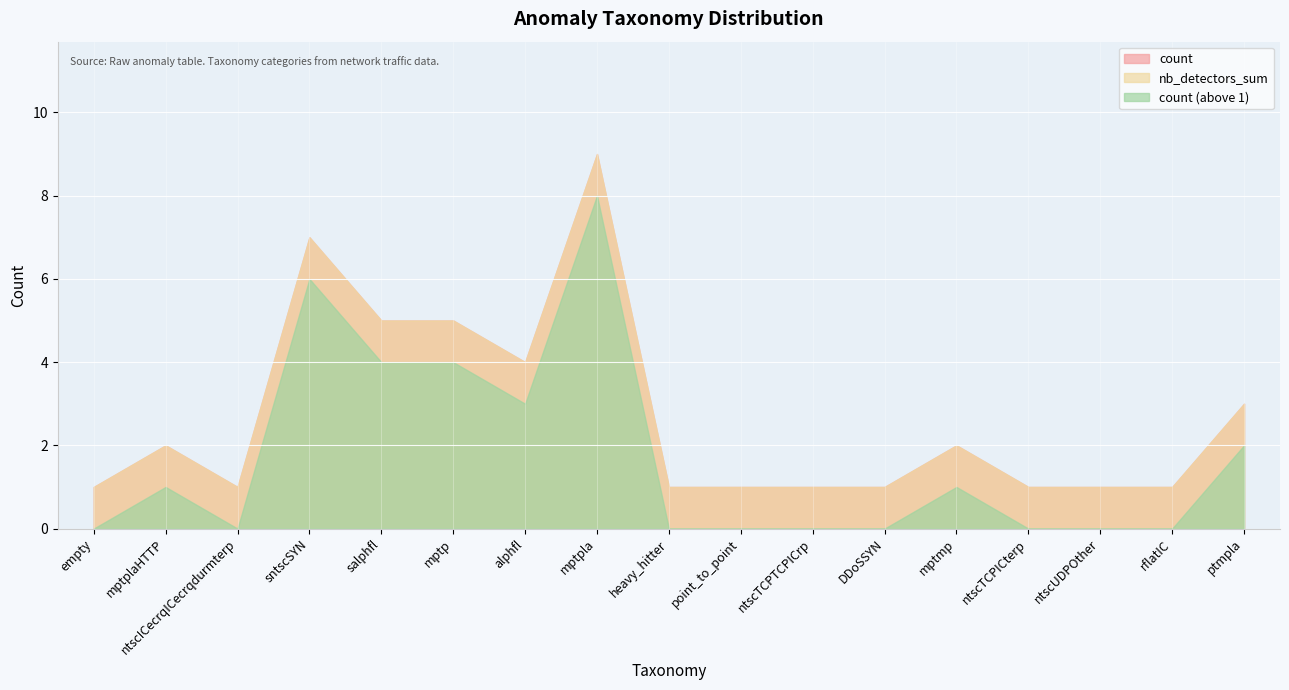

Count the nb_detectors_sum values in the range 1 to 4.

13